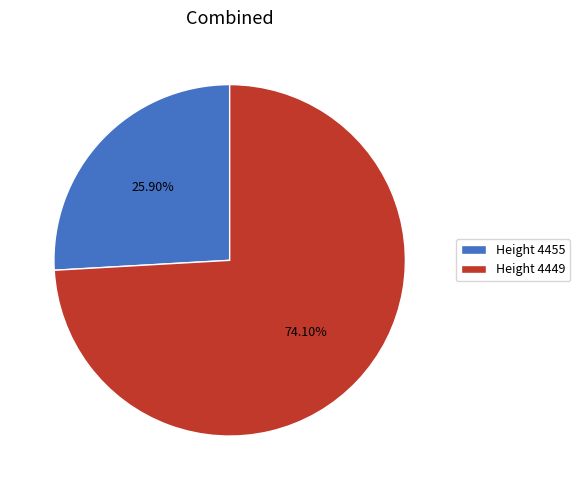

Is there a majority slice in this chart?

Yes